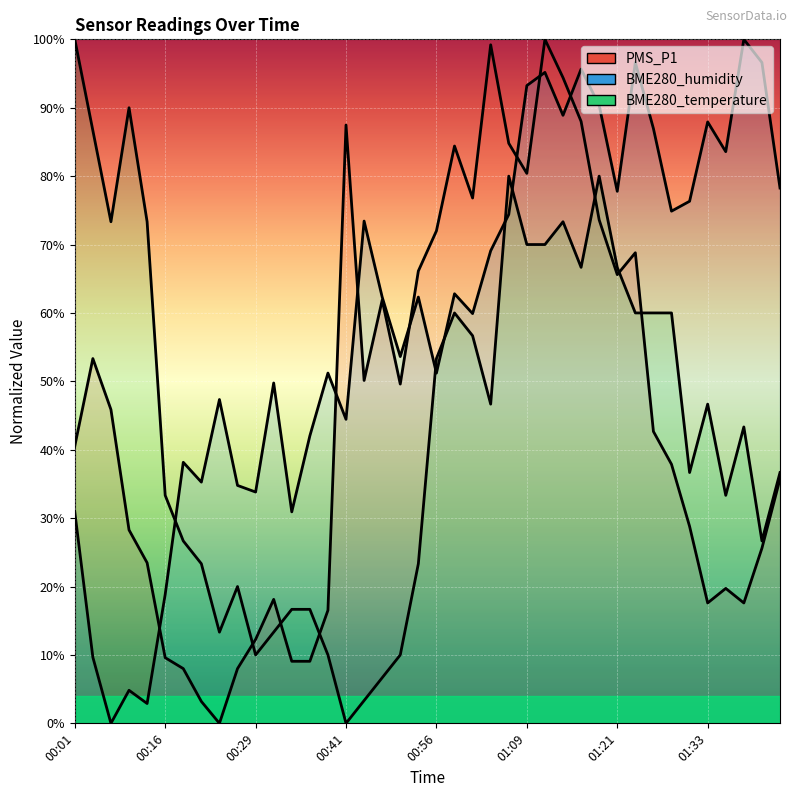

What value does the PMS_P1 series have at 00:48?

49.6